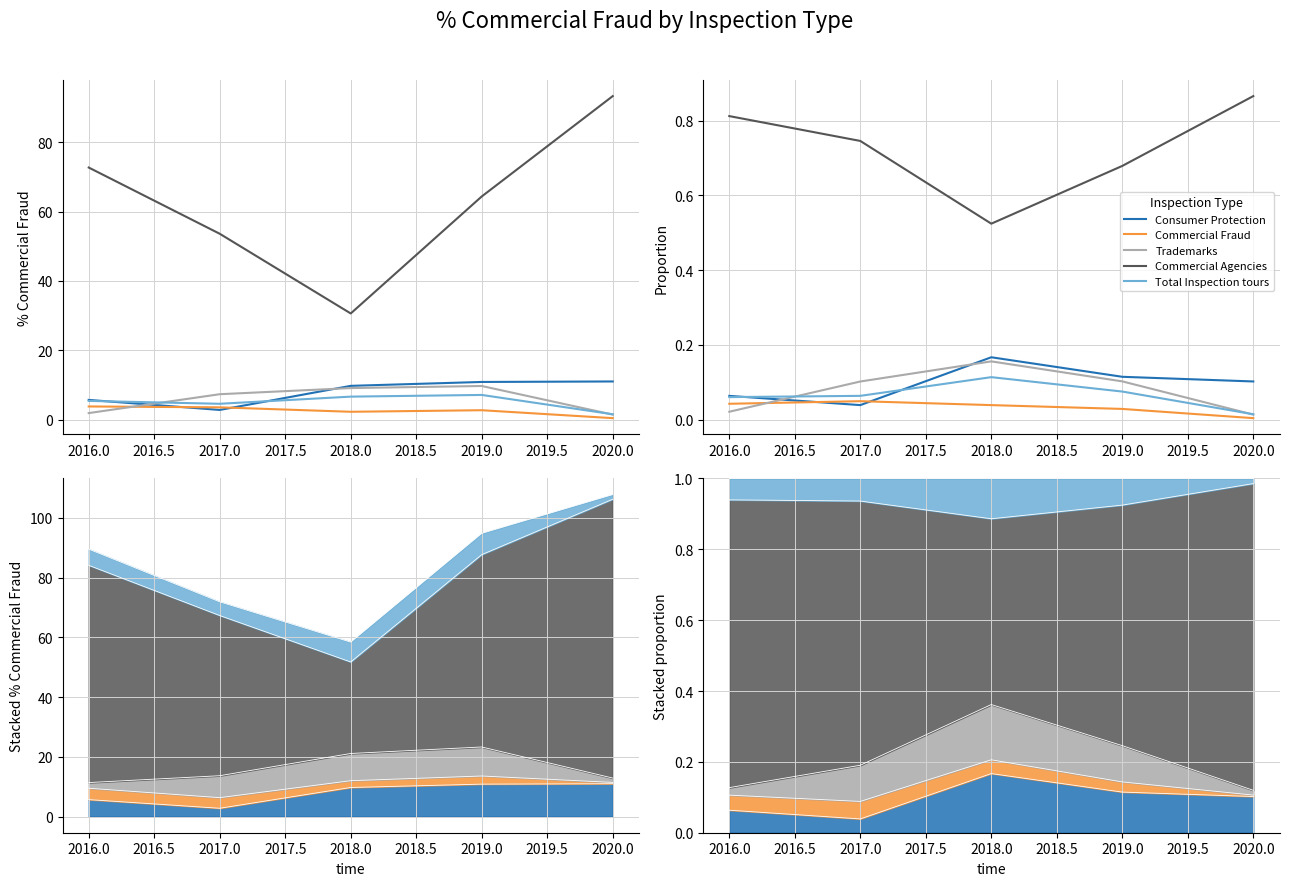

What is the average value of the Commercial Agencies series?

0.7